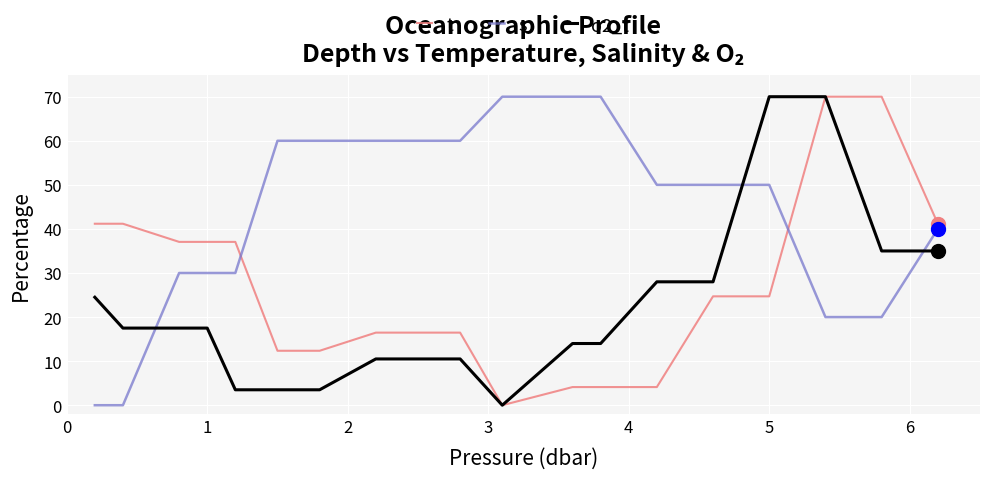

True or false: t and s intersect in this chart.

True